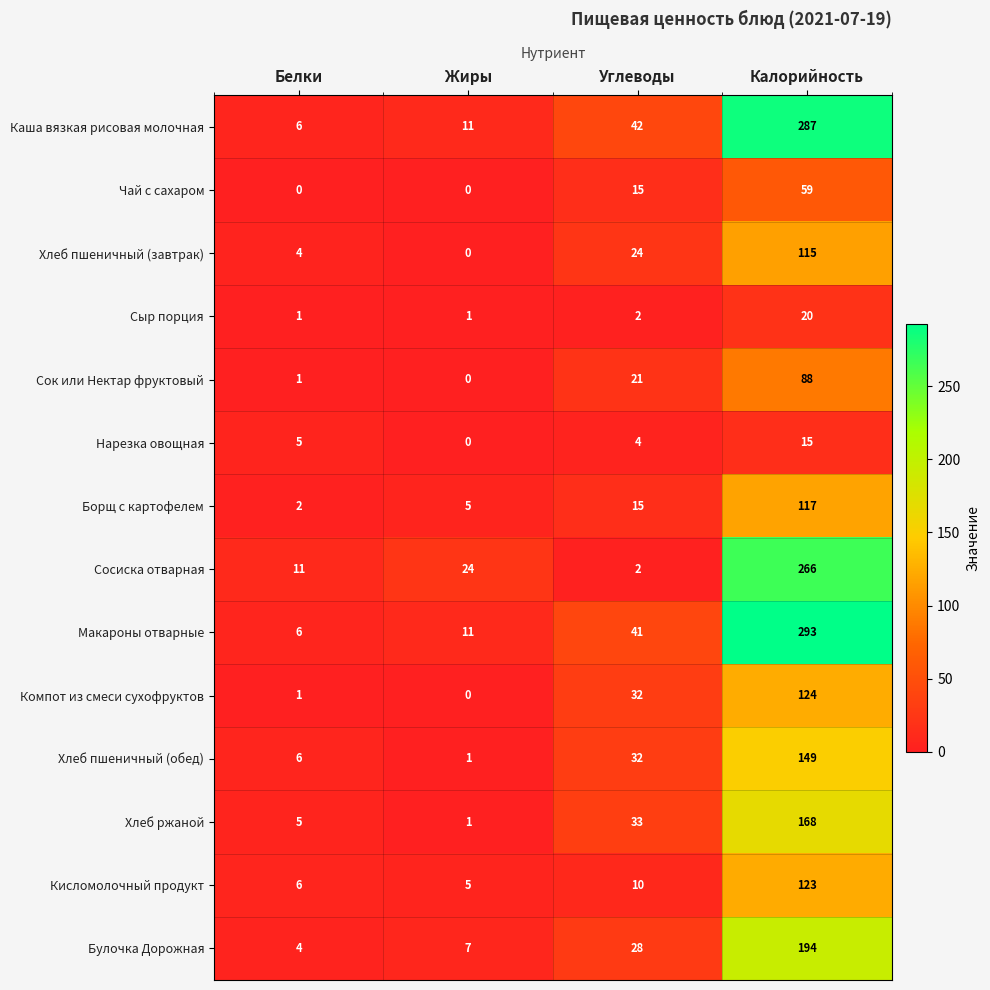

Rank the categories by Хлеб ржаной value from highest to lowest.

Калорийность, Углеводы, Белки, Жиры